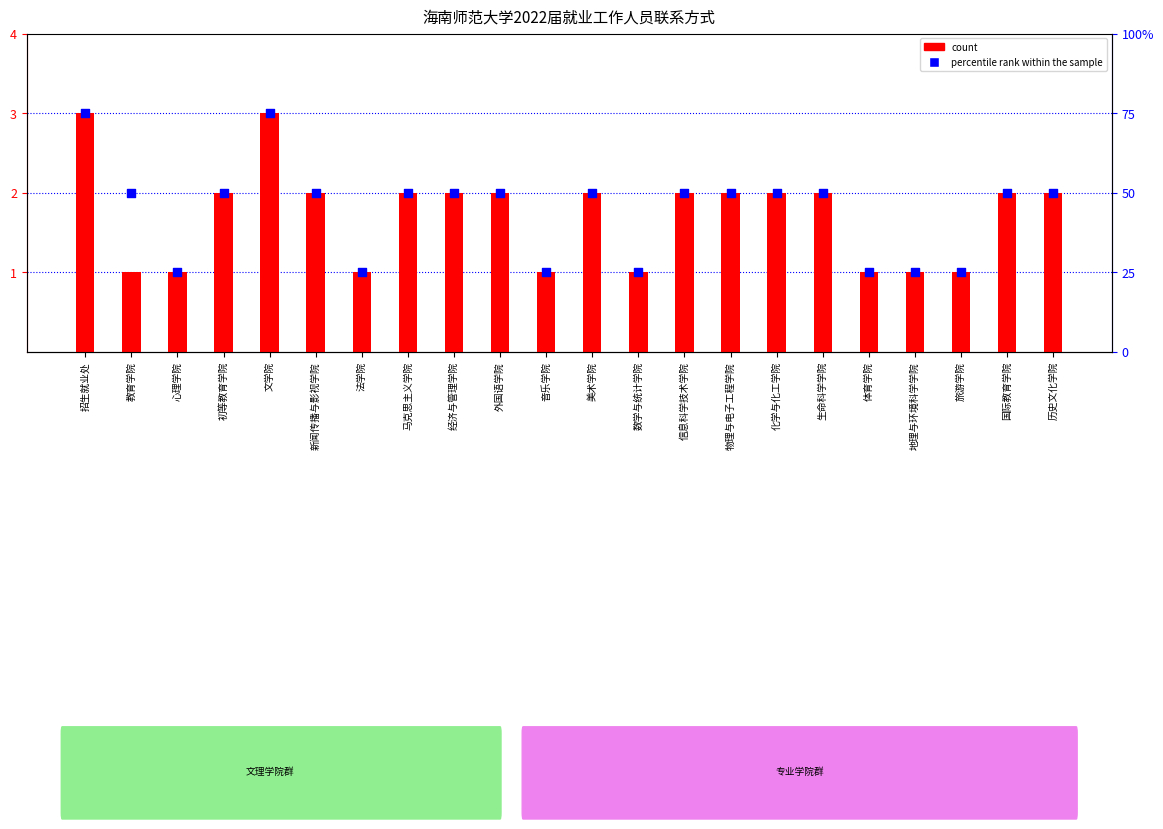

At how many categories does at least one series exceed 25?

15